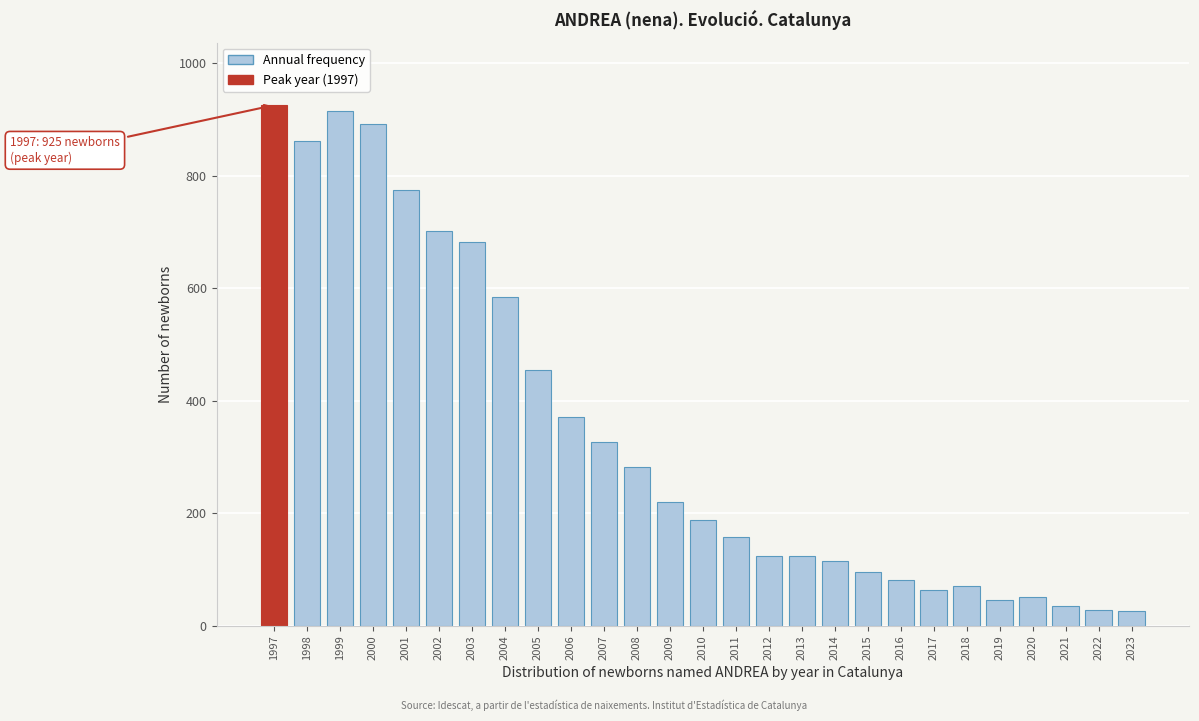

What is the difference between the second highest and minimum values?

888